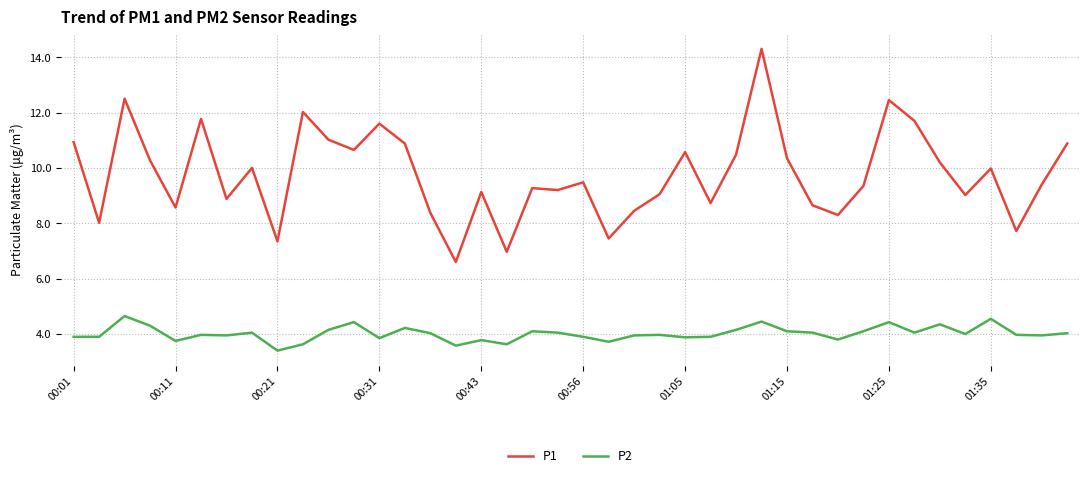

True or false: P2 and P1 intersect in this chart.

False